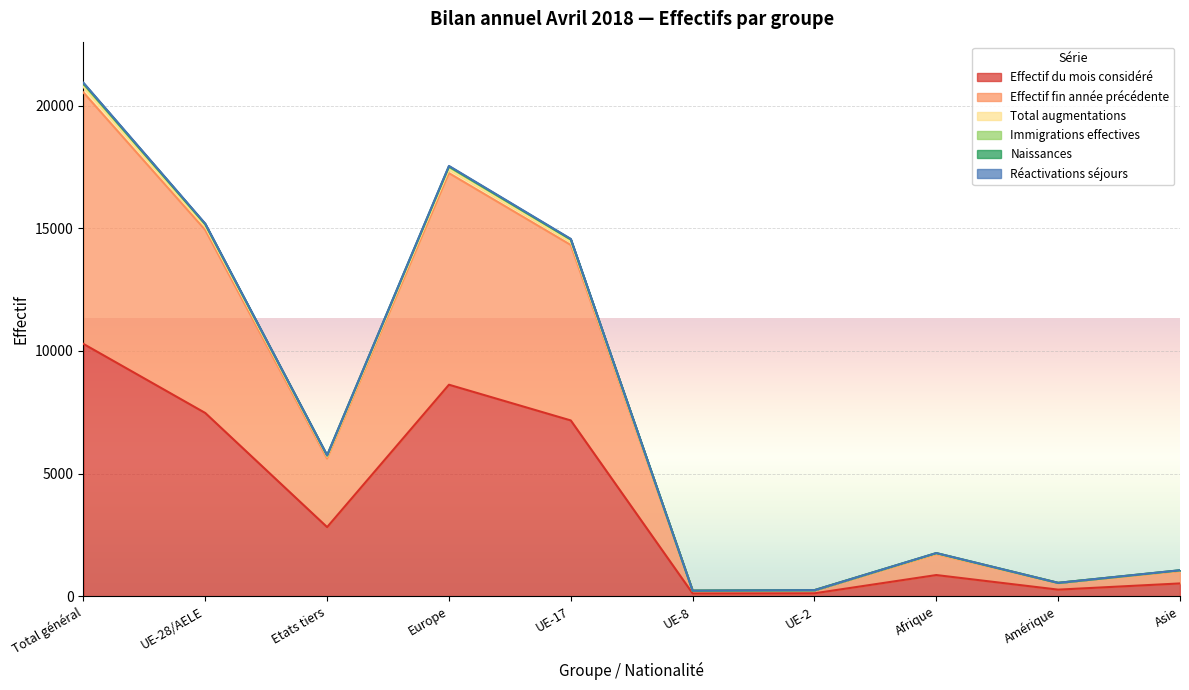

What is the maximum value for Effectif du mois considéré?

10288